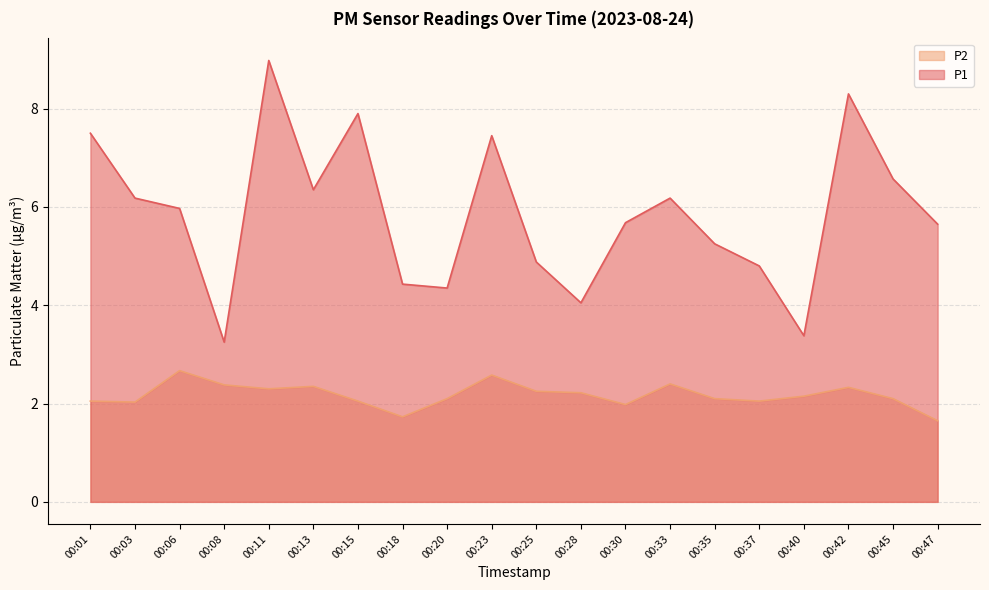

Reading left to right, extract all data points from this chart.

P1: 7.5	6.2	6.0	3.2	9.0	6.3	7.9	4.4	4.3	7.5	4.9	4.0	5.7	6.2	5.2	4.8	3.4	8.3	6.6	5.7
P2: 2.0	2.0	2.7	2.4	2.3	2.4	2.0	1.7	2.1	2.6	2.2	2.2	2.0	2.4	2.1	2.0	2.1	2.3	2.1	1.6